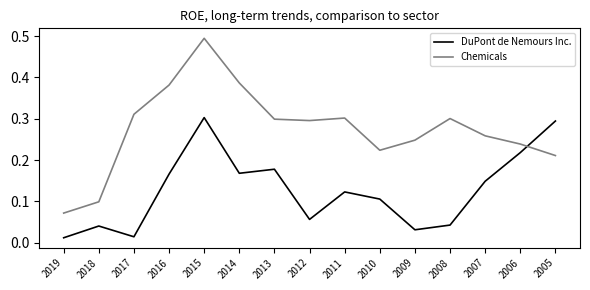

Which series changed the most between 2009 and 2005?

DuPont de Nemours Inc.